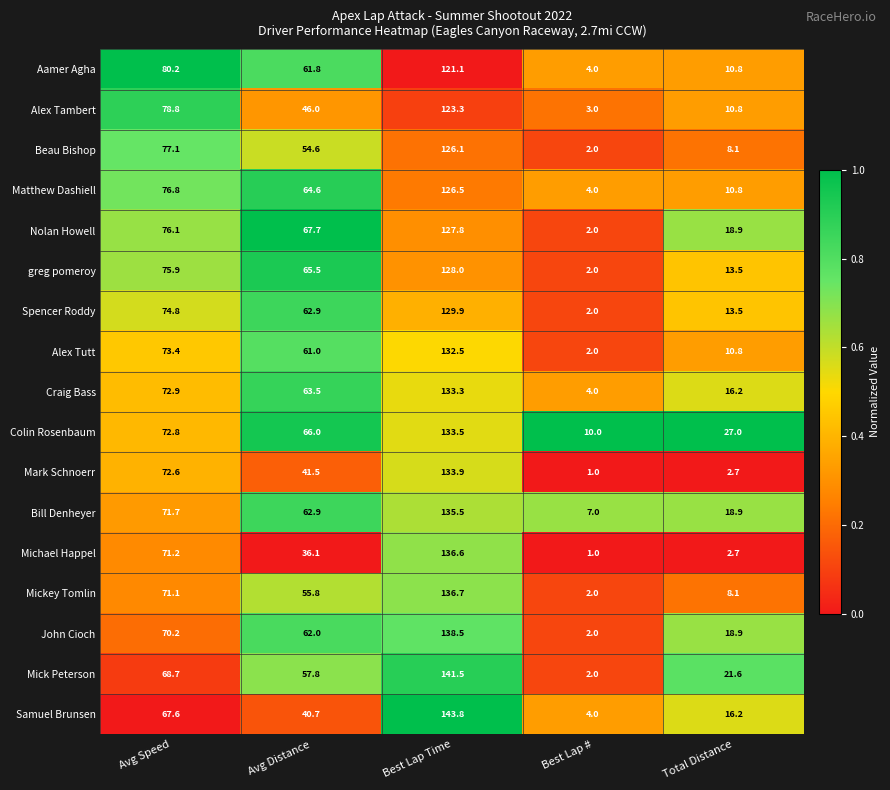

At which label does Colin Rosenbaum first exceed 66?

Avg Speed